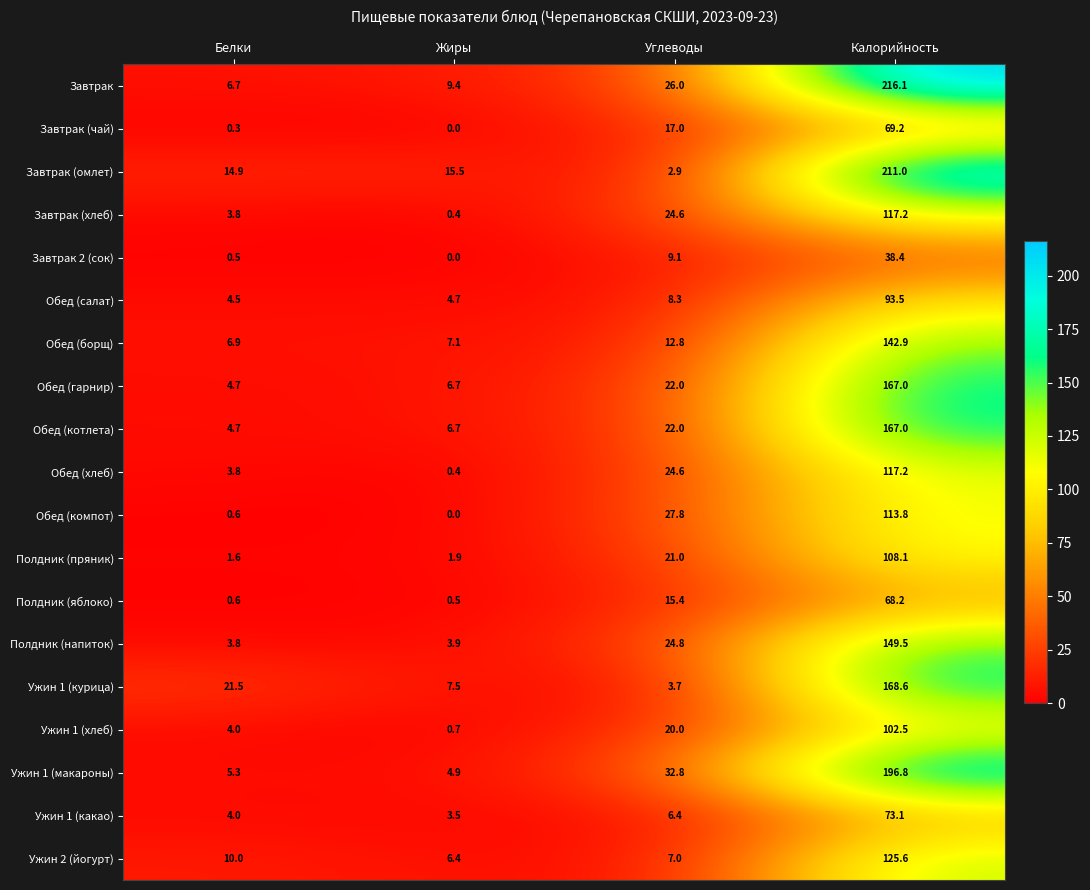

The Полдник (яблоко) series shows 9.0 at Углеводы. True or false?

False